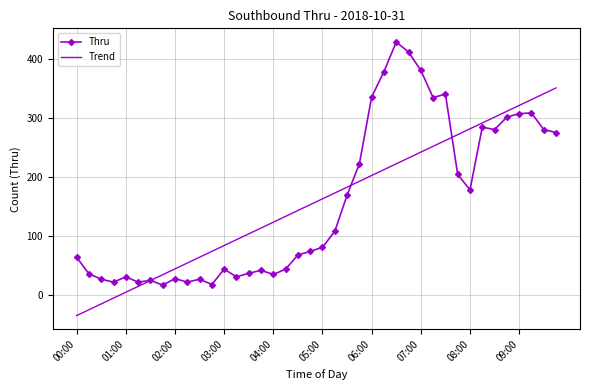

Rank the series by their maximum value, from lowest to highest.

Trend, Thru